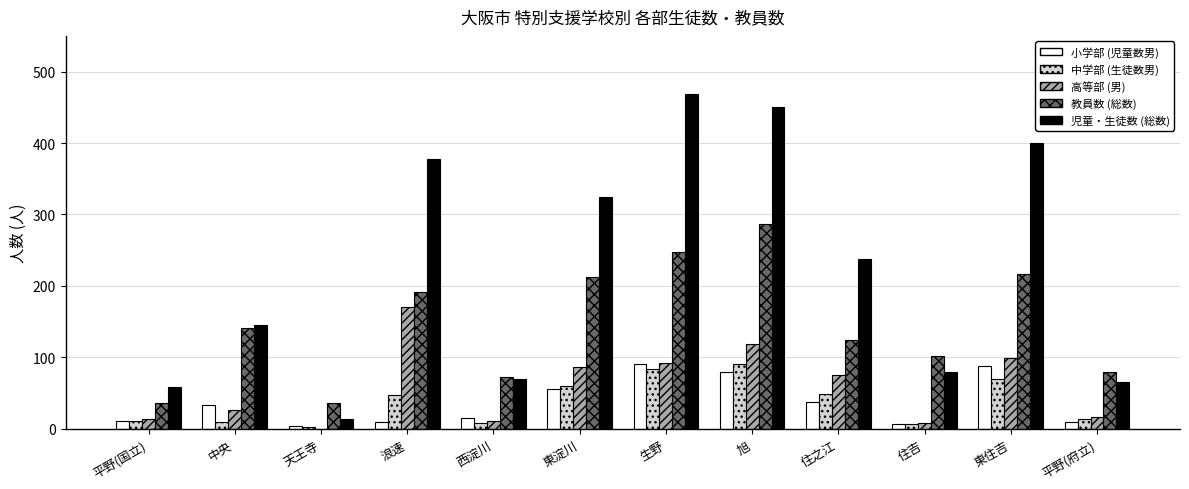

At which category does the chart reach its peak across all series?

生野